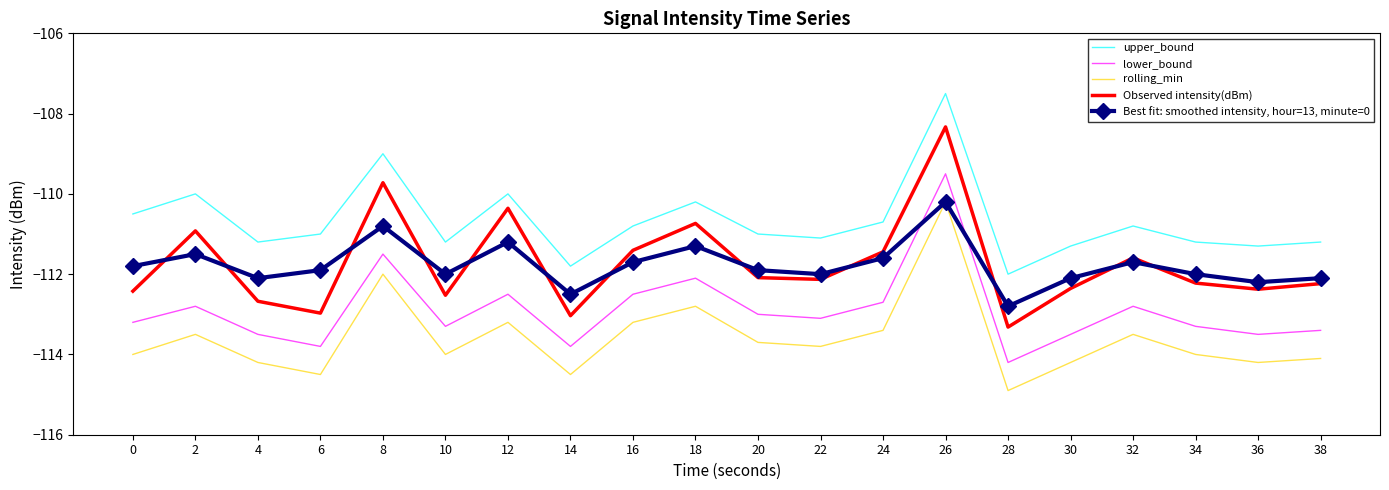

What value does the upper_bound series have at 18?

-110.2